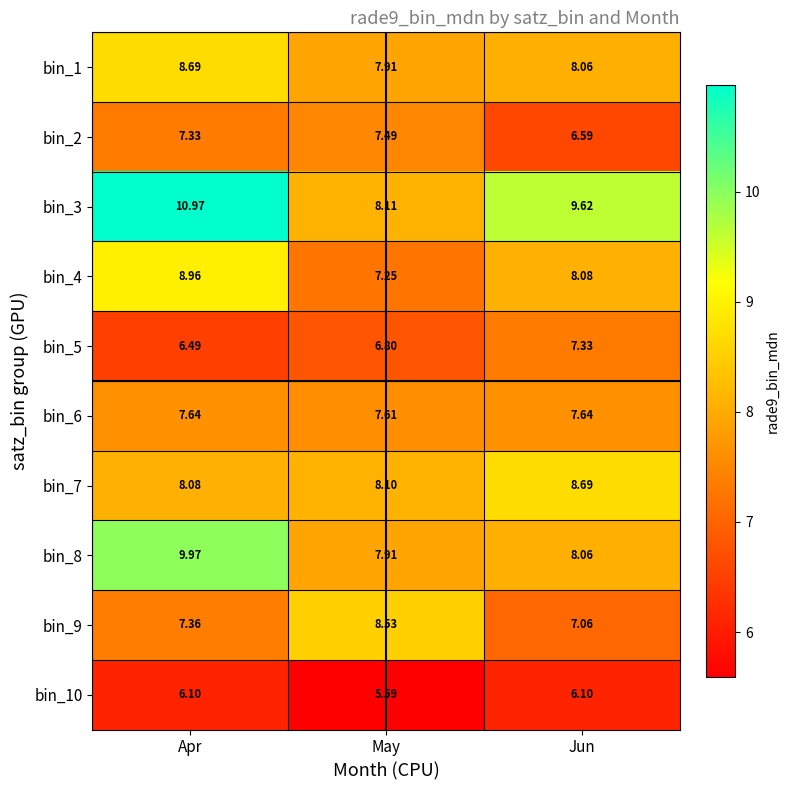

List the labels in order of bin_5 value, largest first.

Jun, May, Apr